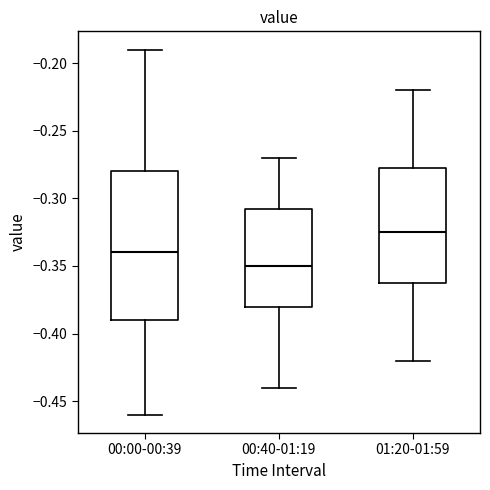

Which box's median line is the highest?

01:20-01:59